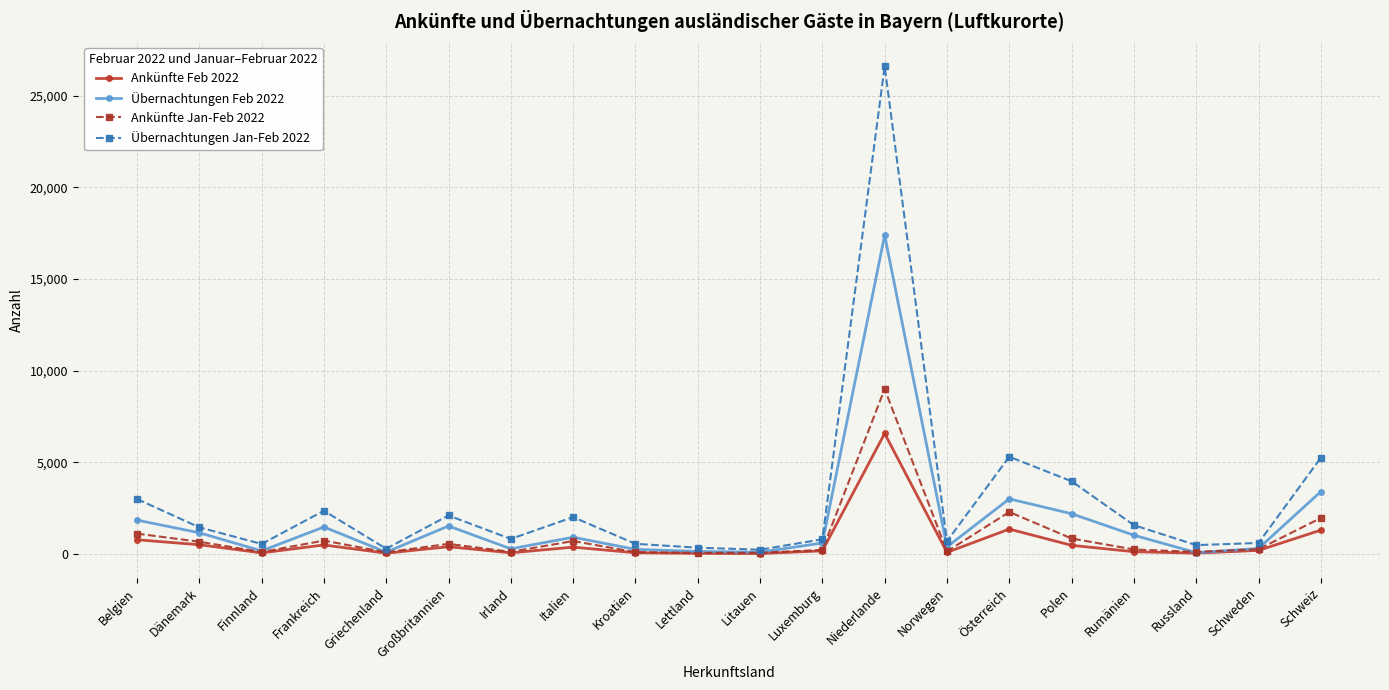

What is the greatest value displayed?

26600